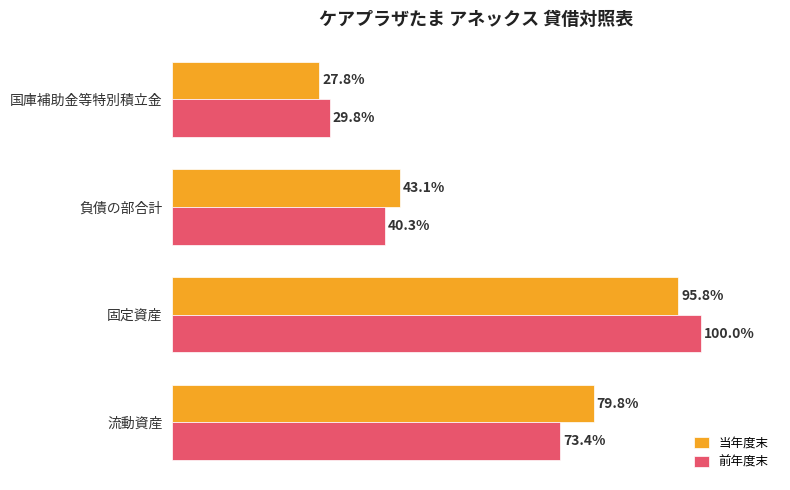

Which label corresponds to the smallest value in the chart?

国庫補助金等特別積立金